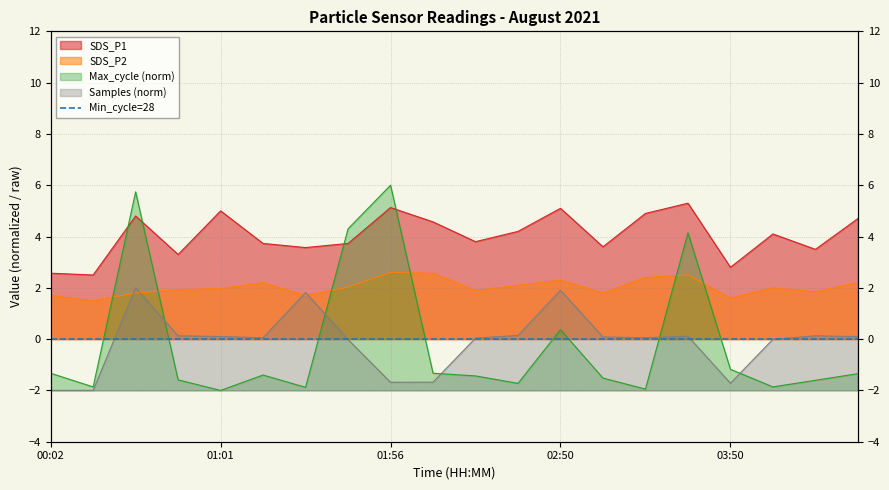

Rank the series at 02:50 from lowest to highest value.

Max_cycle, Samples, SDS_P2, SDS_P1